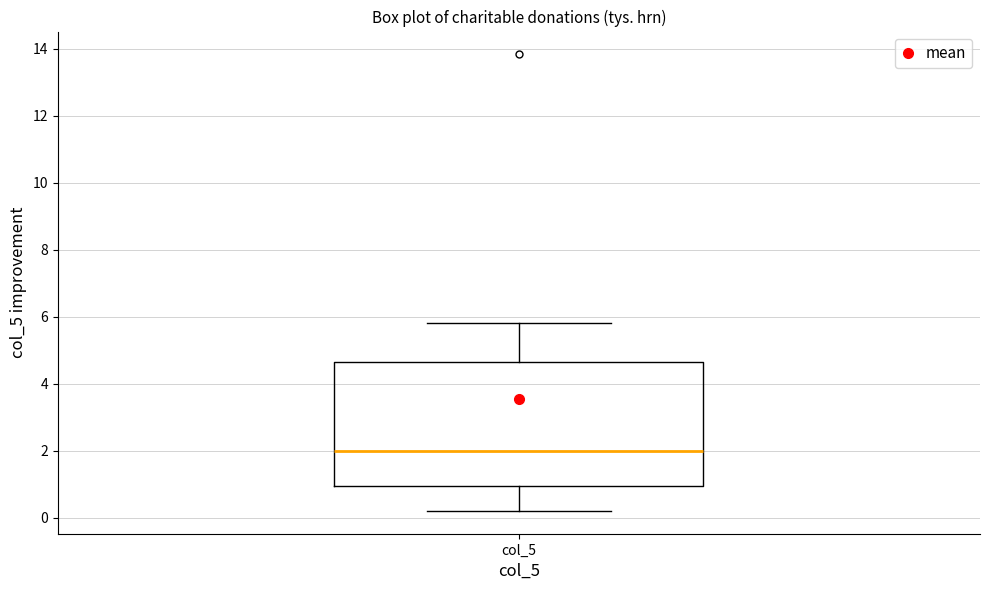

Where does the upper whisker of the box for col_5 end on the y-axis? The values are not printed on the chart, so give them approximately, as read against the axis.

5.8